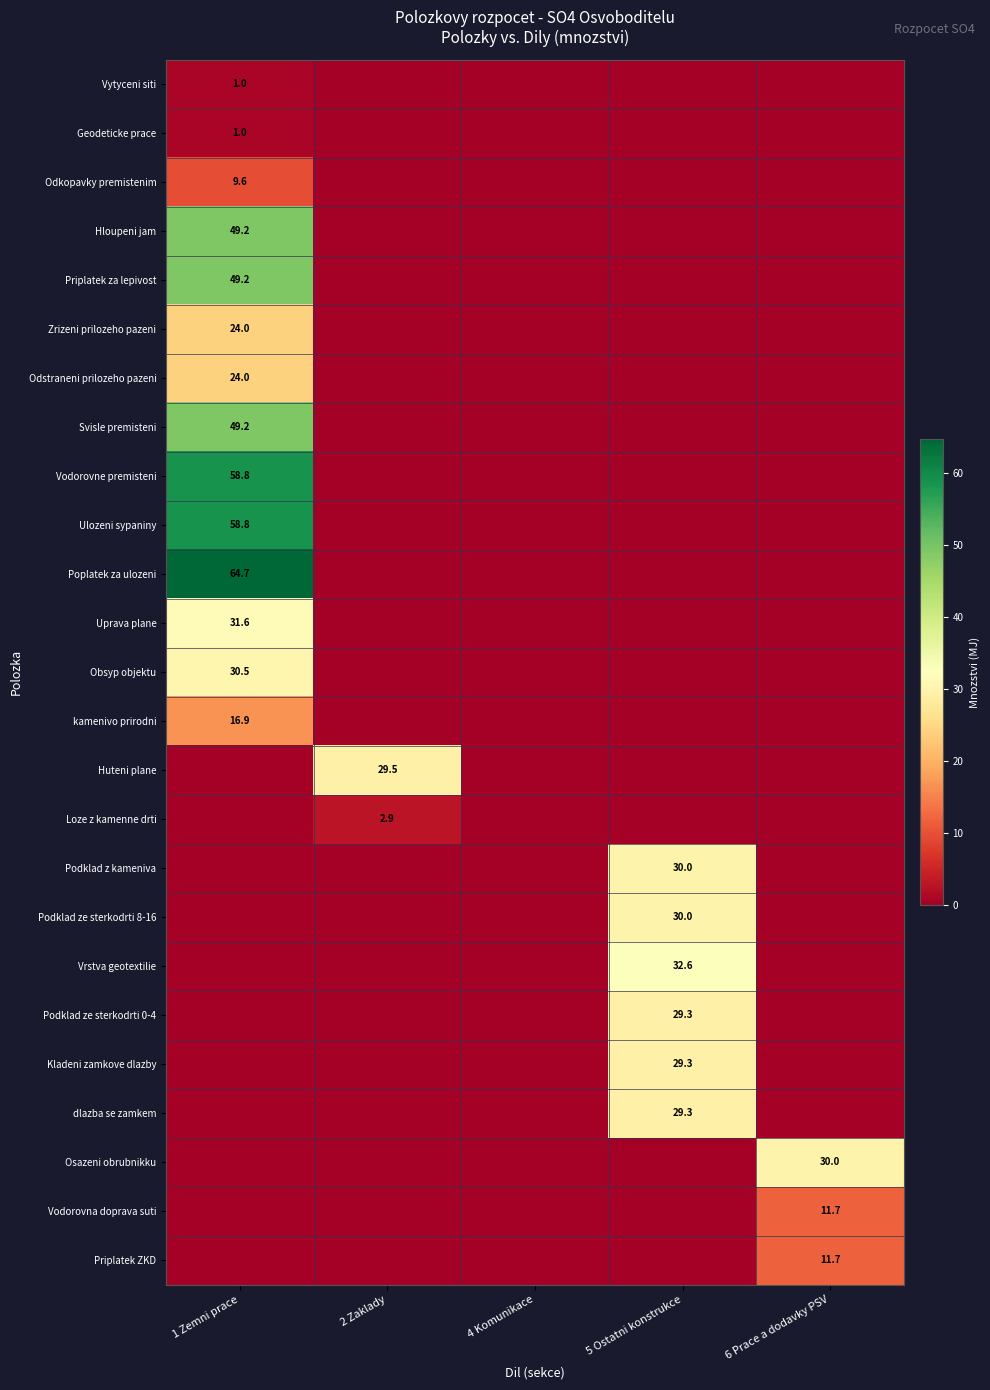

Which category has the highest value across all series?

1 Zemni prace